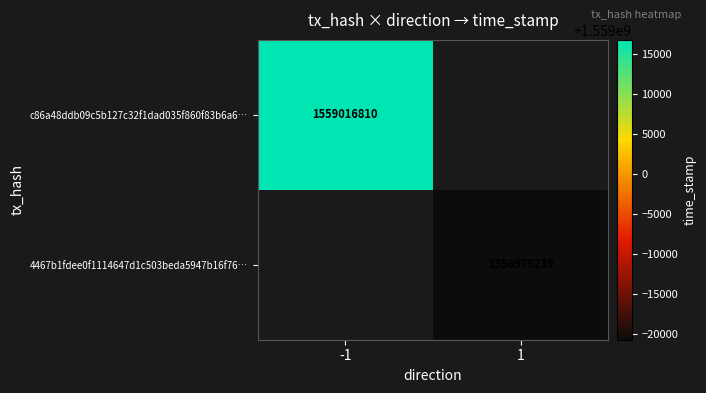

True or false: c86a48ddb09c5b127c32f1dad035f860f83b6a6… has a value of 1559016810 at -1.

True